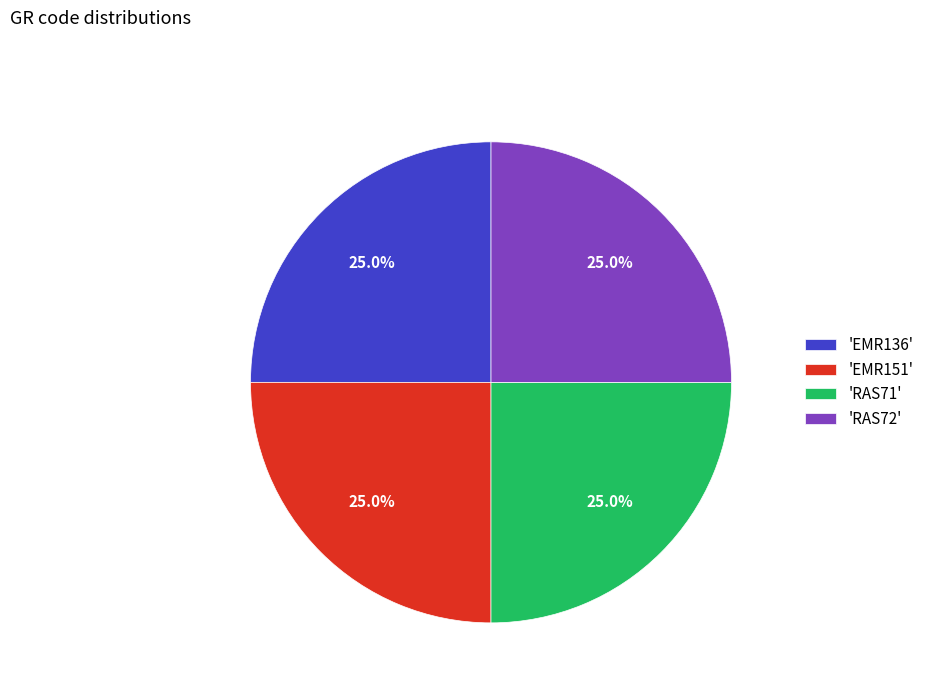

How much of the chart is everything except 'EMR151'?

75.0%